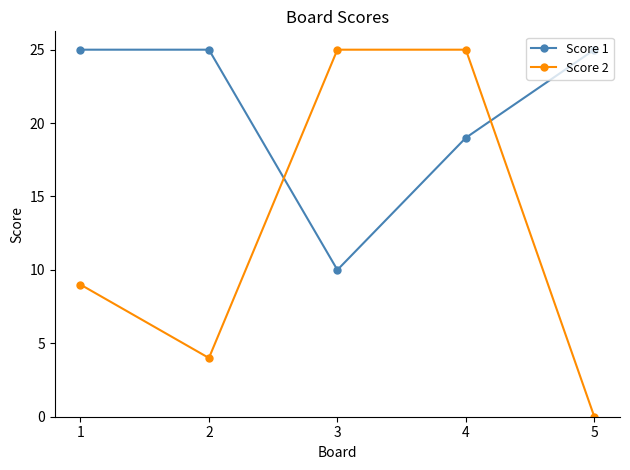

How many intersections are there between Score 2 and Score 1?

2